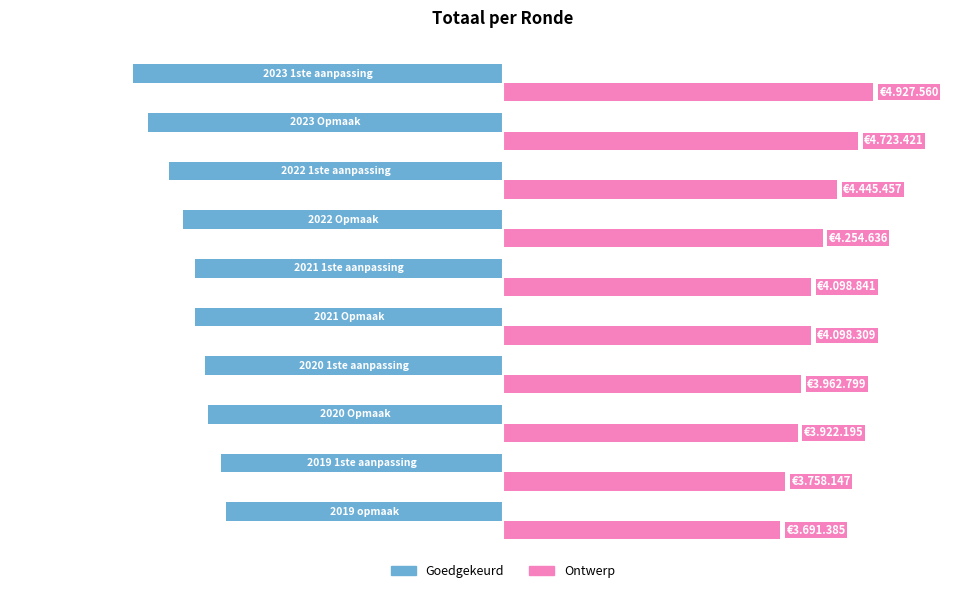

What are all the series names shown in the legend?

Goedgekeurd, Ontwerp